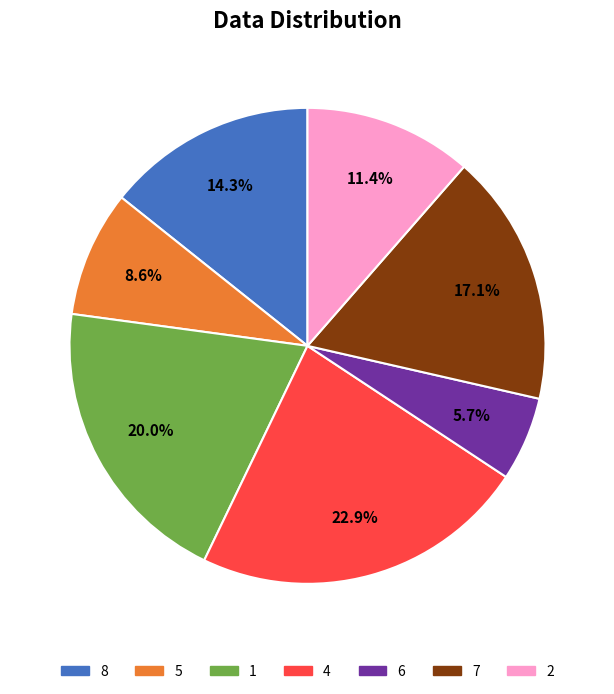

Count the number of slices in the pie.

7